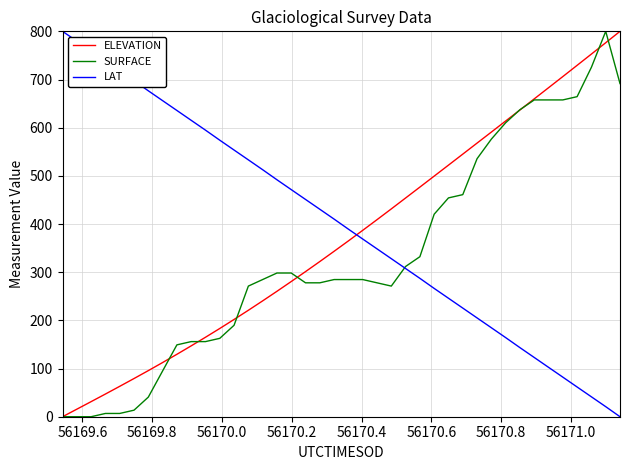

What is the maximum value for SURFACE?

800.0